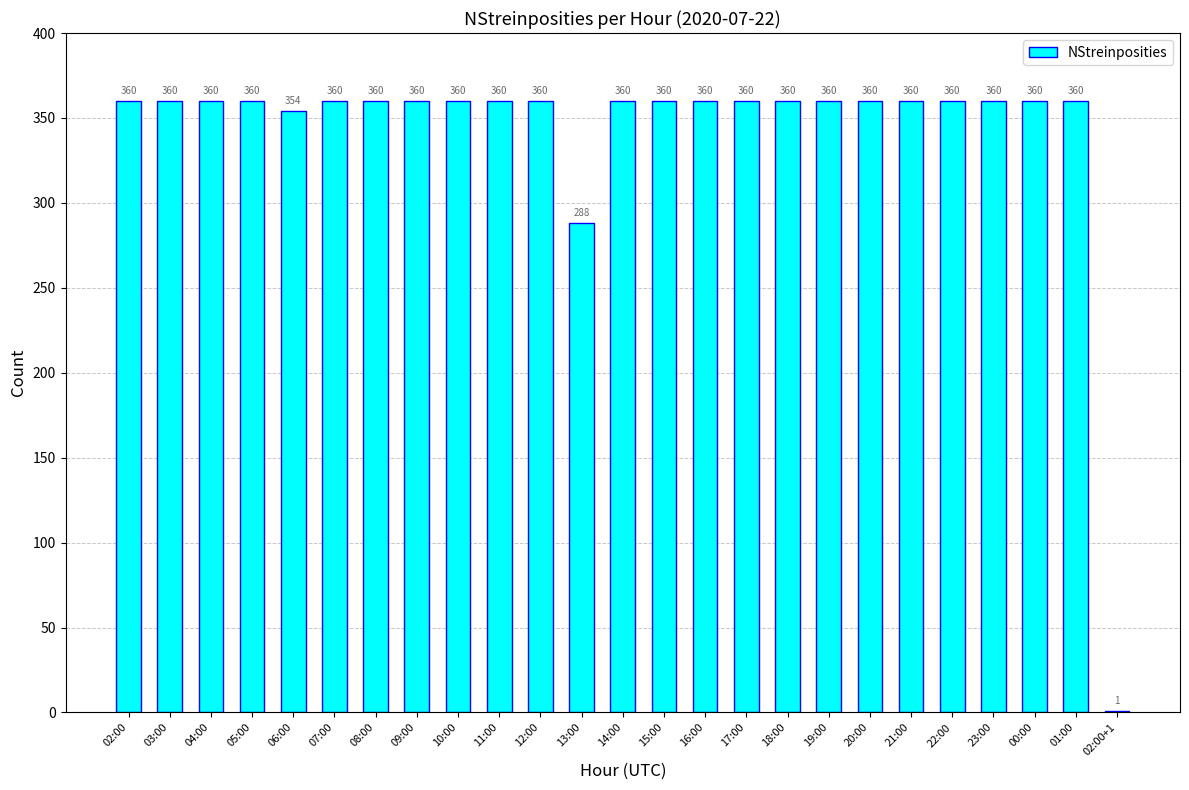

True or false: the data shows 360 at 05:00.

True